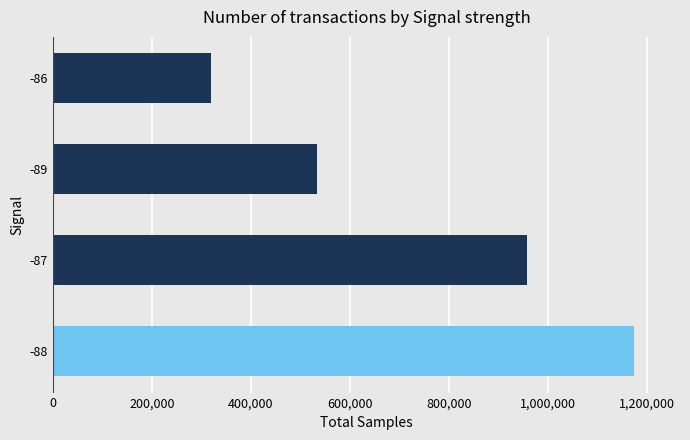

What is the approximate value at -86, to the nearest 10?

319320